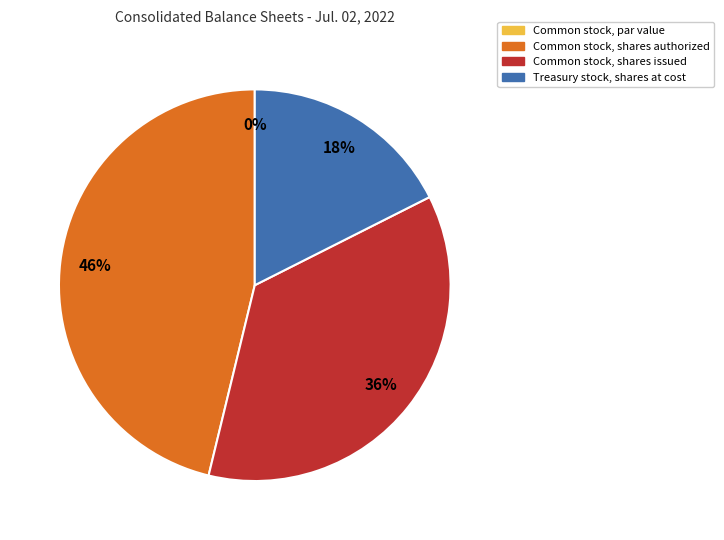

Between Common stock, shares issued and Common stock, shares authorized, which is larger?

Common stock, shares authorized